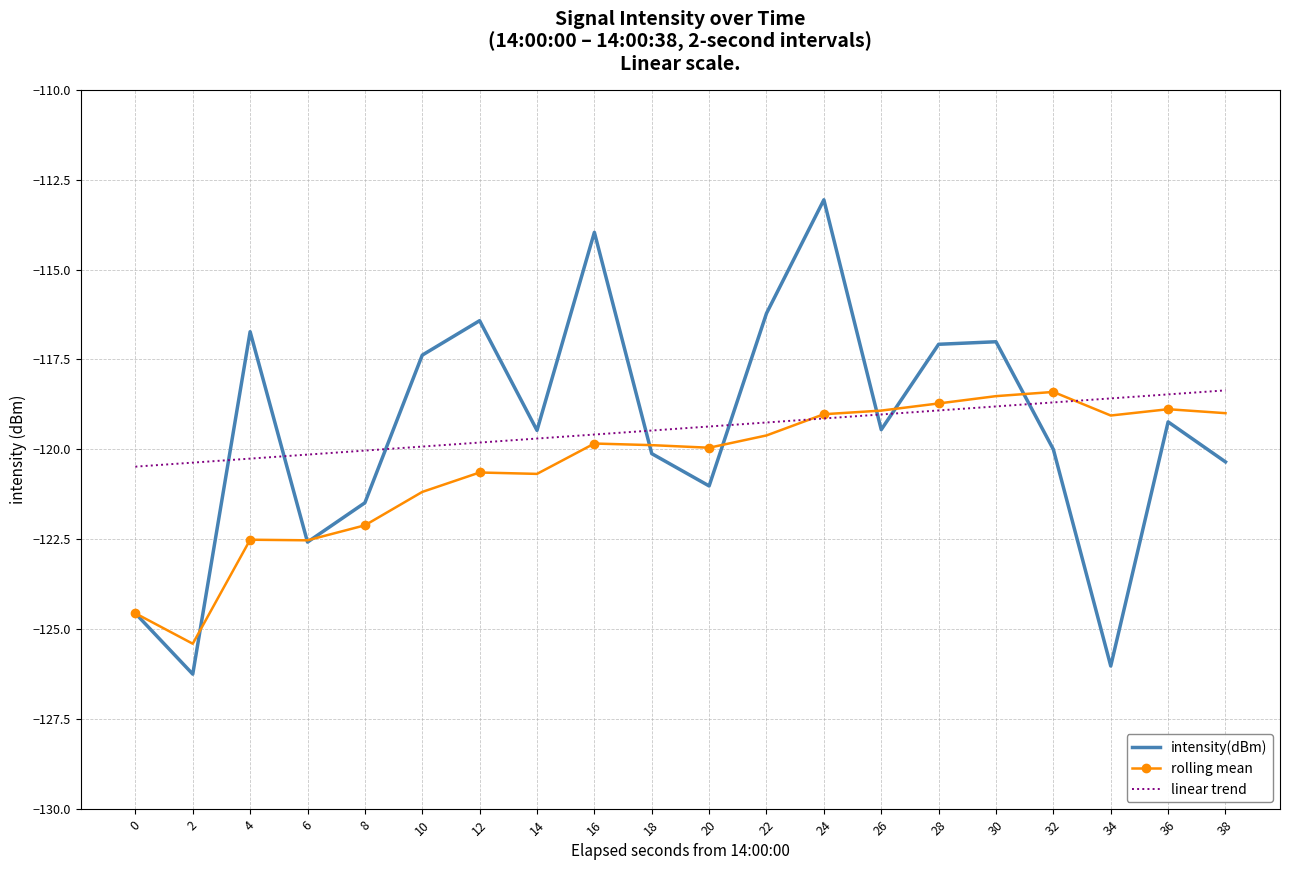

Between which two adjacent categories do linear trend and intensity(dBm) first intersect?

2 and 4